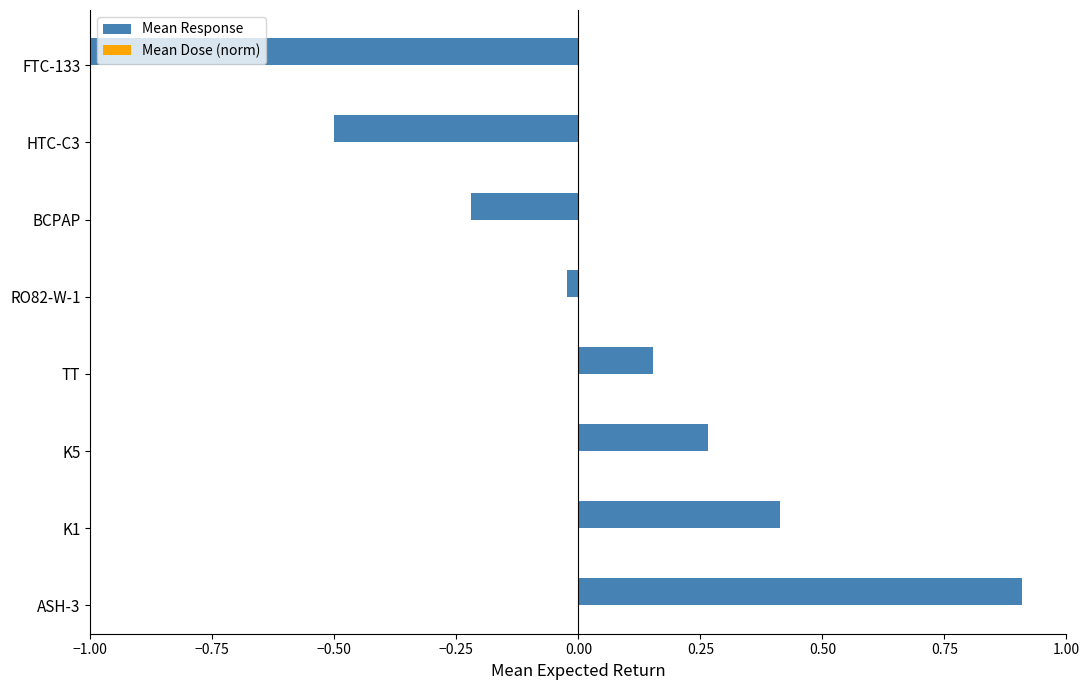

Which category has the highest value across all series?

ASH-3